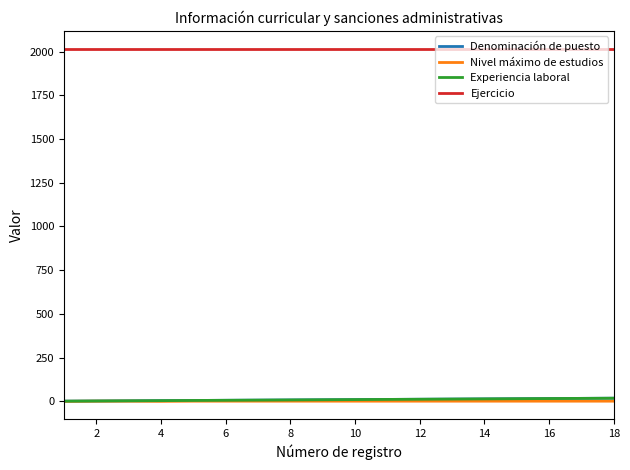

What is the value of the Denominación de puesto point at the 17th from the left?

9